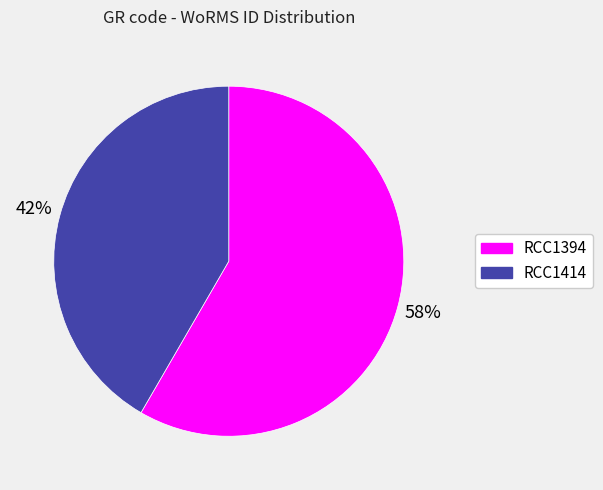

What is the ratio of the value at RCC1394 to the value at RCC1414?

1.4